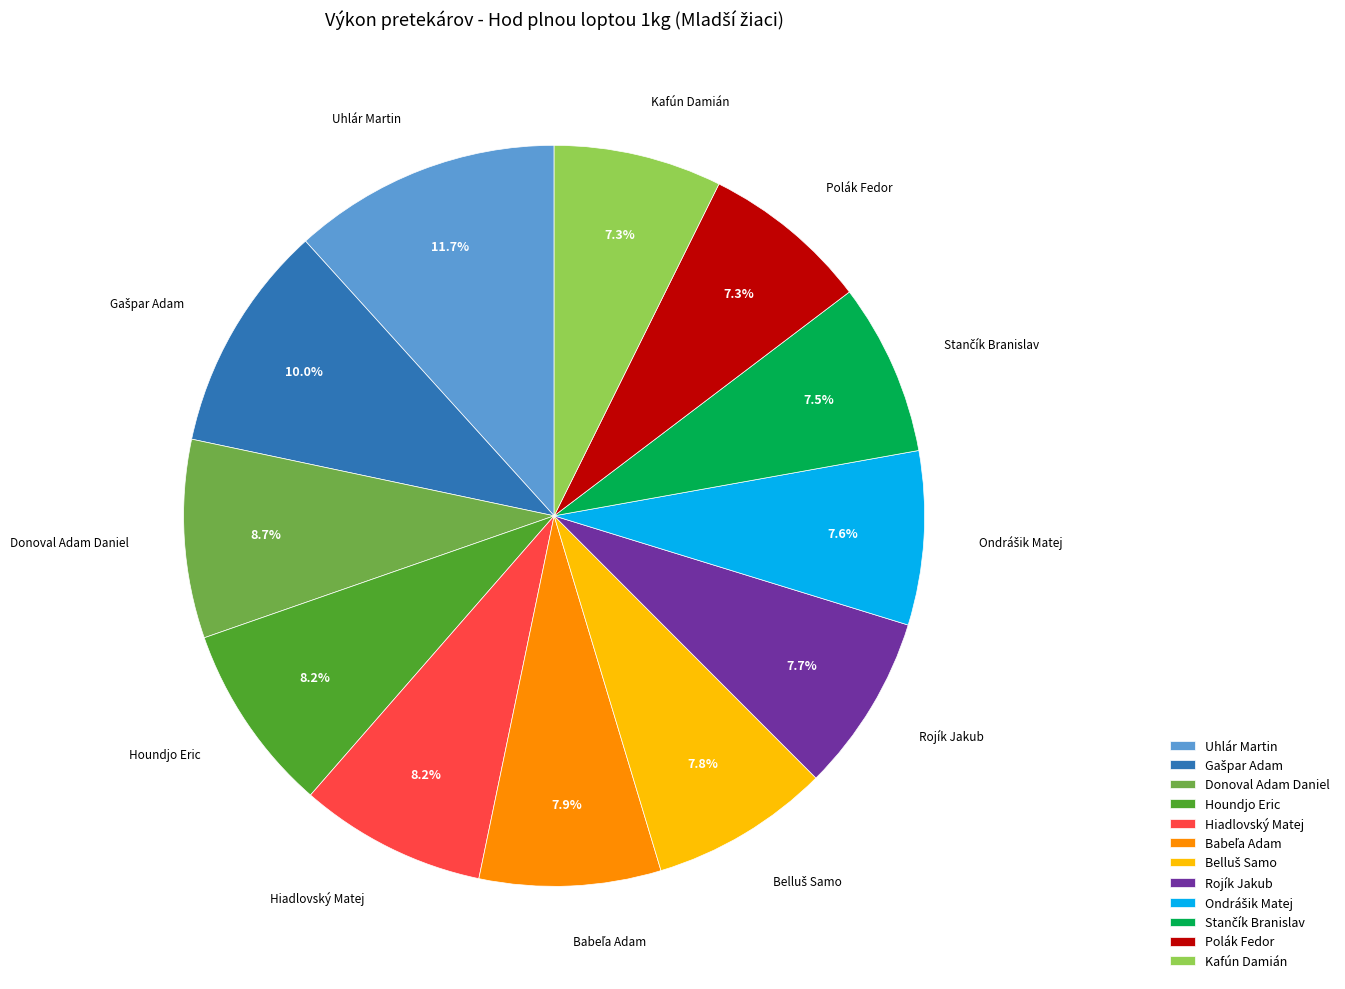

How much of the chart is everything except Rojík Jakub?

92.3%